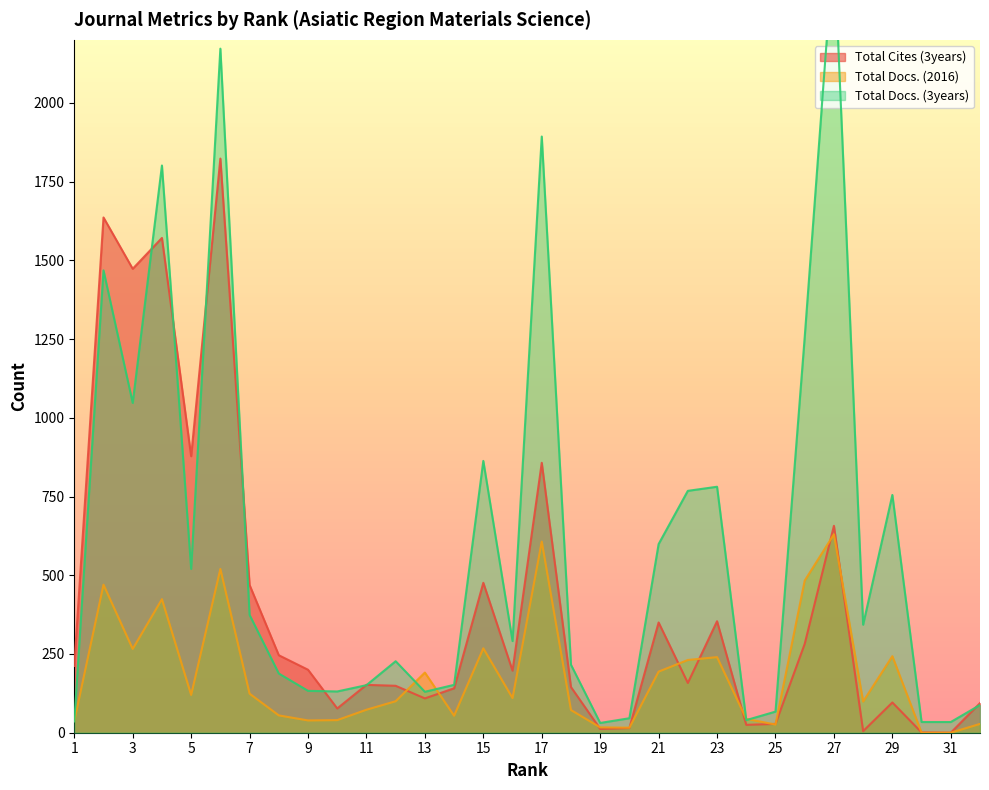

Rank the series by their maximum value, from lowest to highest.

Total Docs. (2016), Total Cites (3years), Total Docs. (3years)